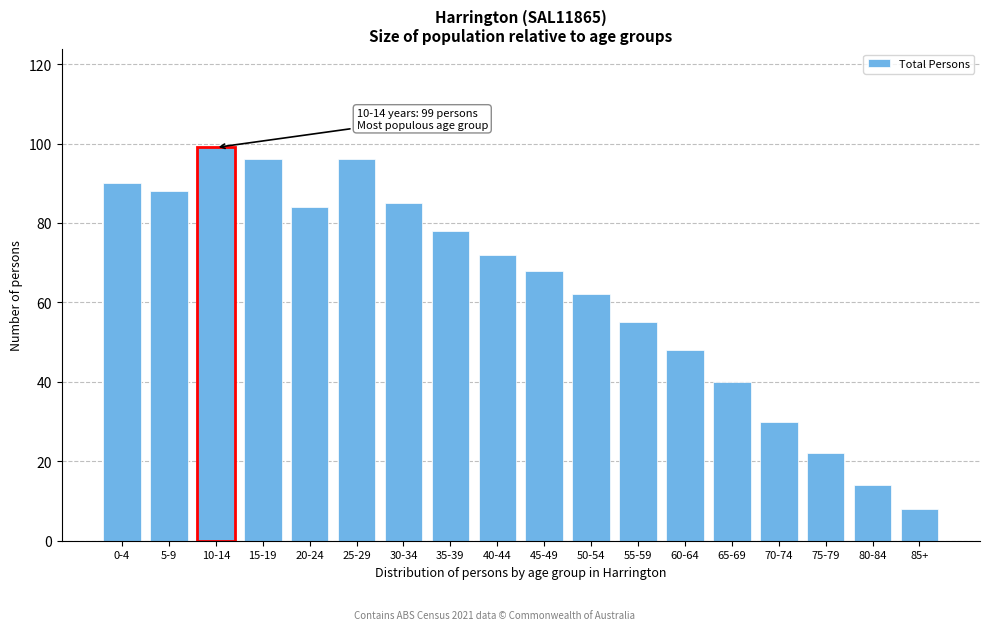

Reading left to right, extract all data points from this chart.

90	88	99	96	84	96	85	78	72	68	62	55	48	40	30	22	14	8